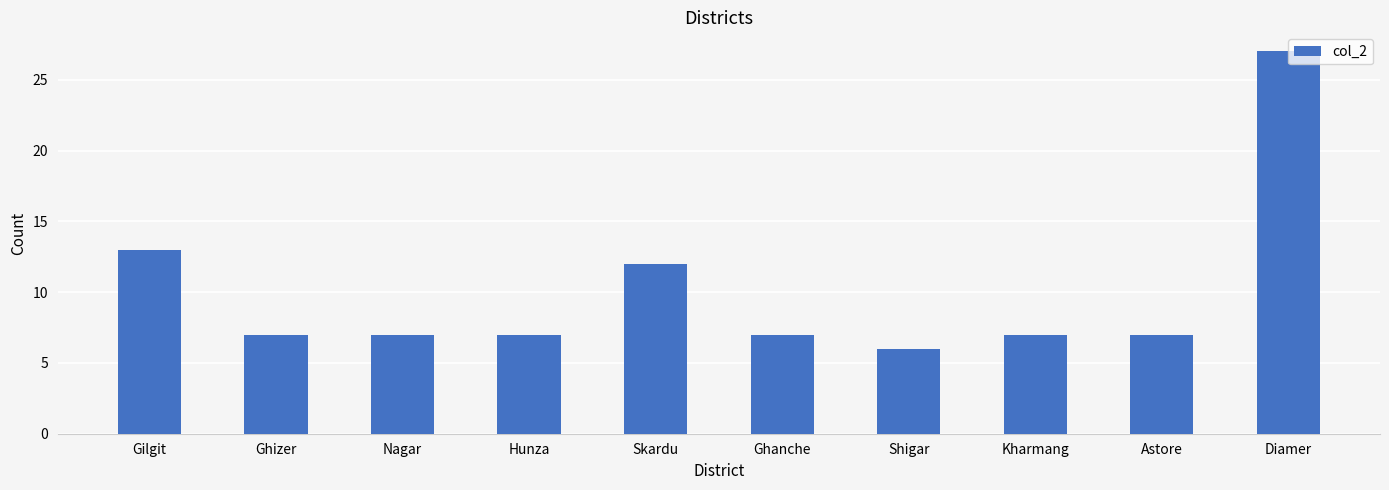

What is the difference between the maximum and minimum values?

21